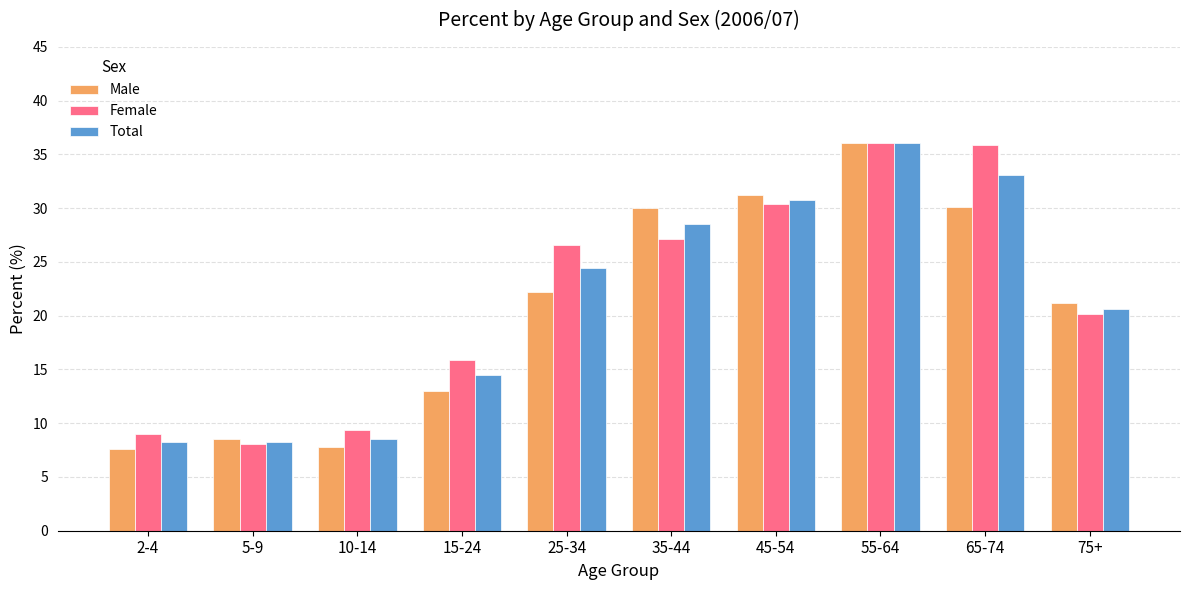

How many data points in Male are less than 22?

5